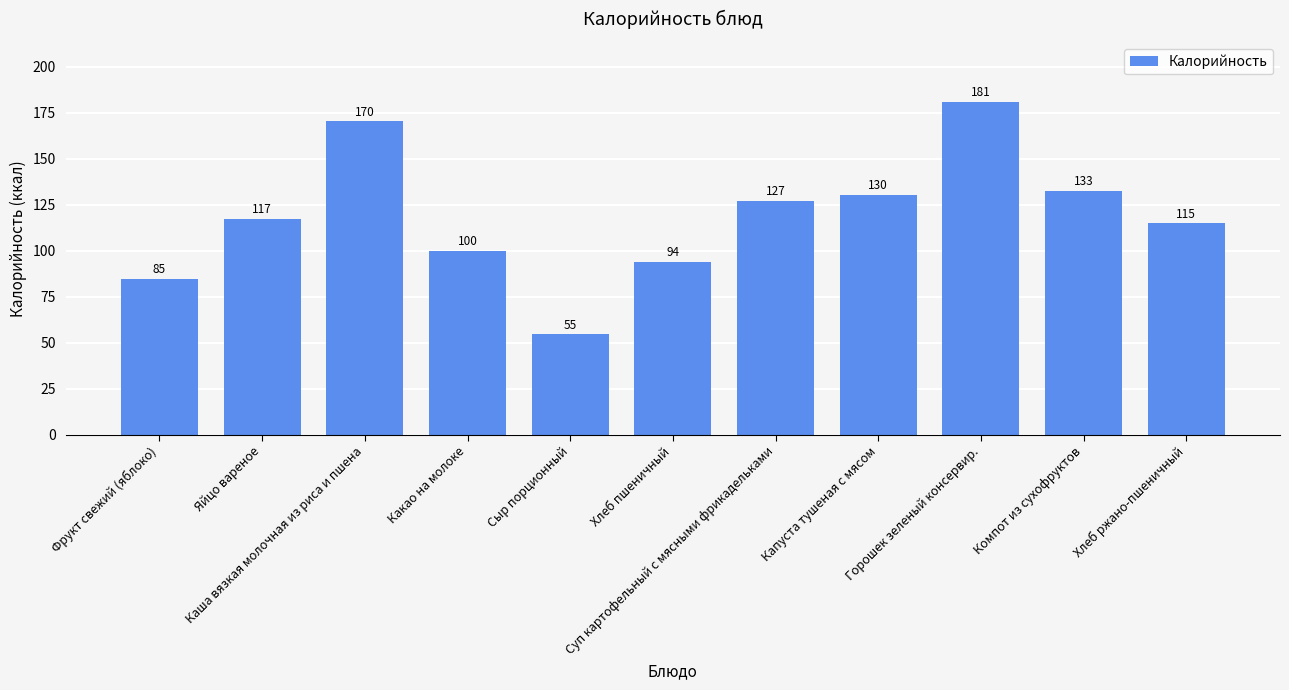

Which label corresponds to the smallest value in the chart?

Сыр порционный